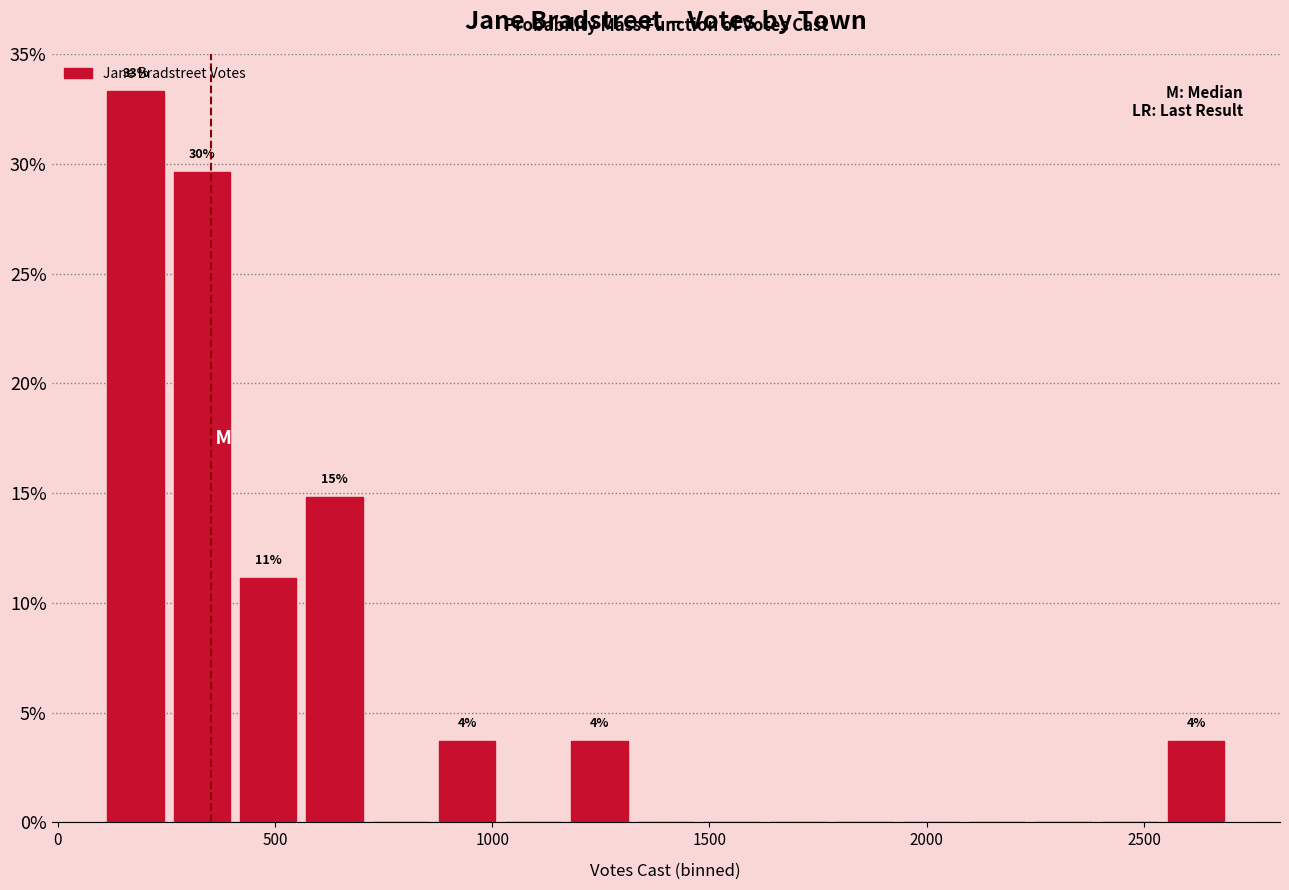

Around what value on the x-axis is the tallest bar? Give the approximate position of its centre, as read against the axis.

200